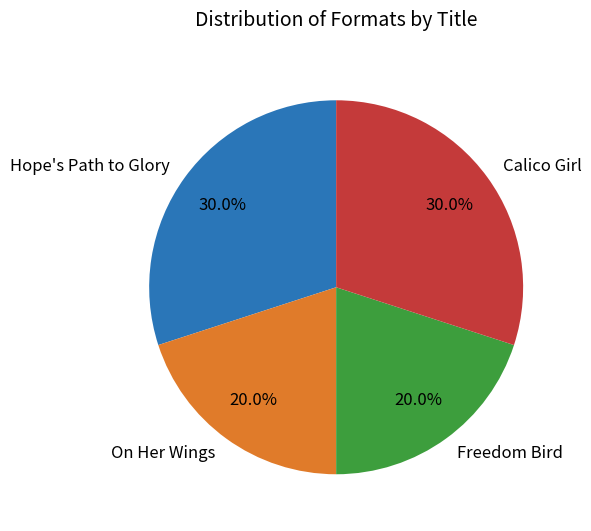

To the nearest percent, what portion does Calico Girl represent?

30%